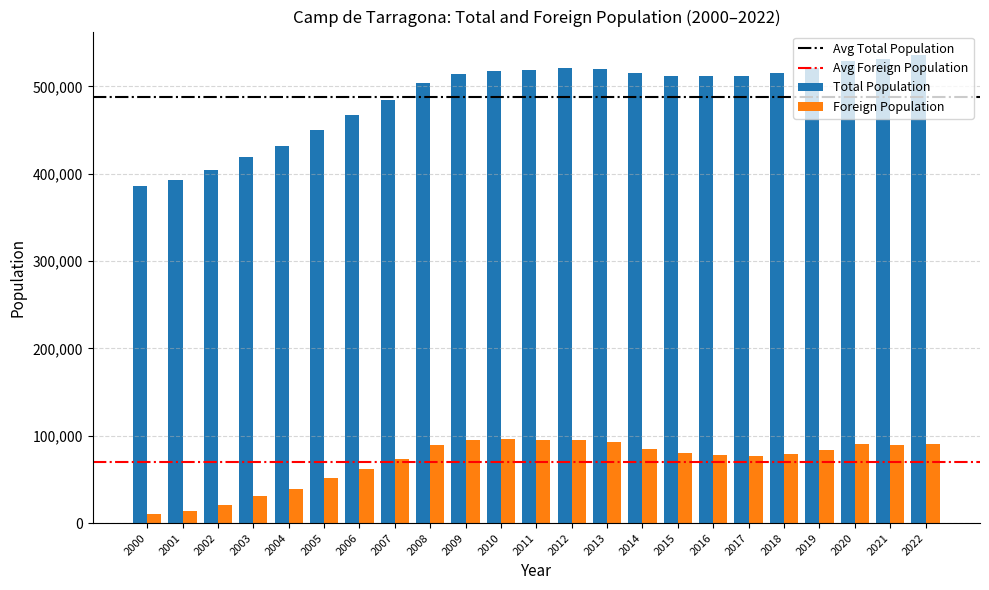

What is the spread (max minus min) of values at 2003?

388537